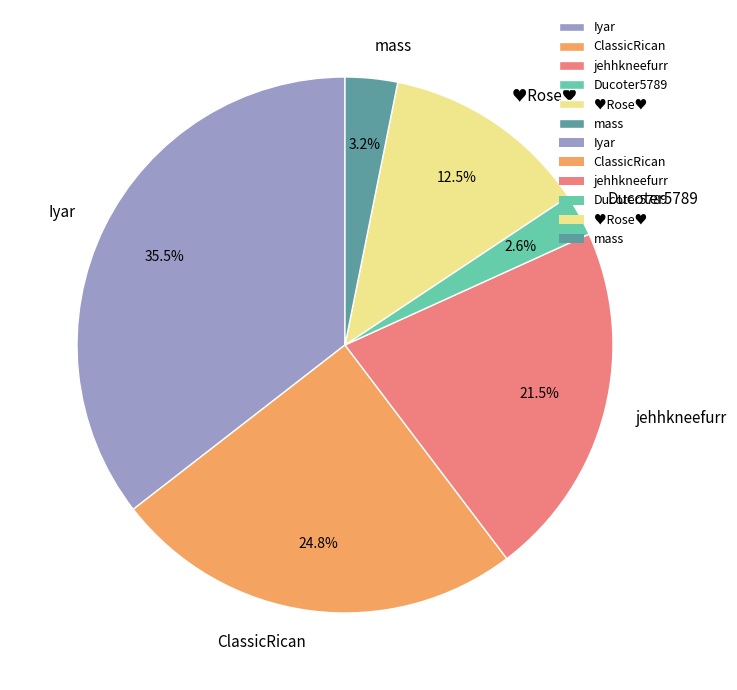

To the nearest percent, what portion does mass represent?

3%